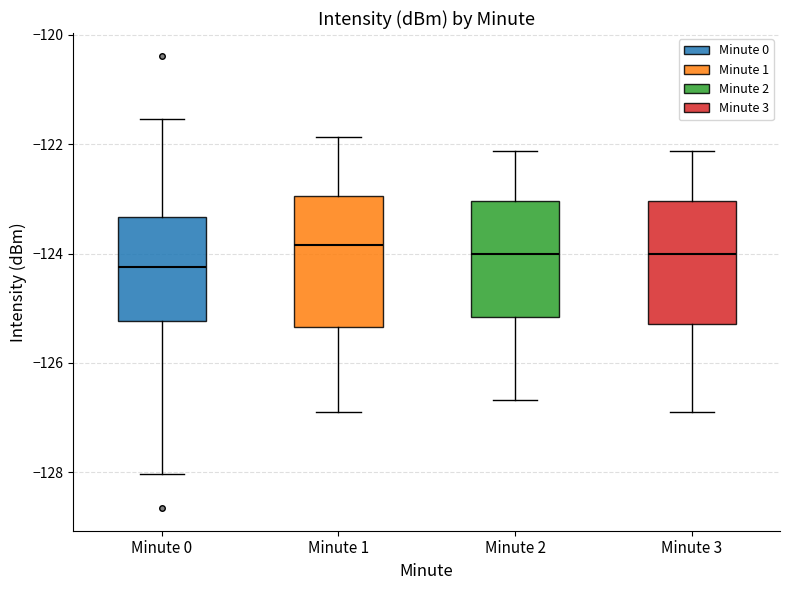

Where does the upper whisker of the box for Minute 0 end on the y-axis? The values are not printed on the chart, so give them approximately, as read against the axis.

-121.6